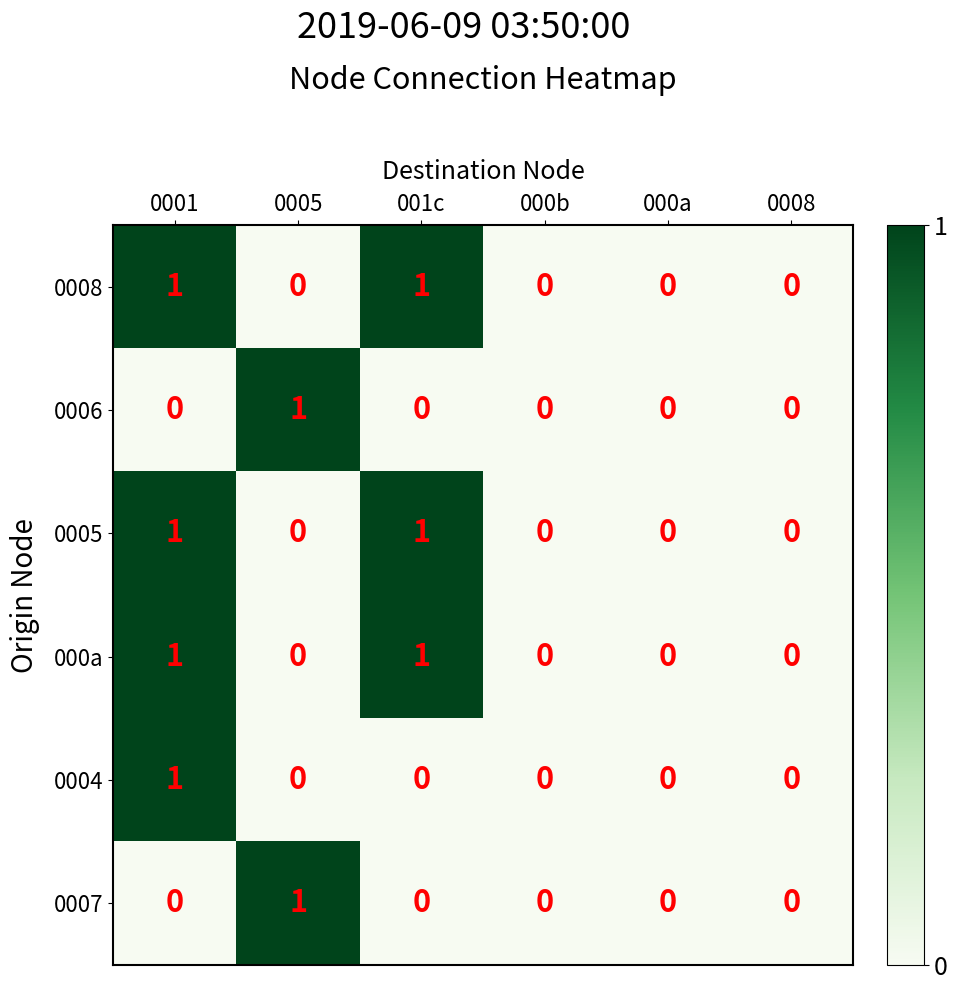

The value of 0006 at 000a is 0. True or false?

True